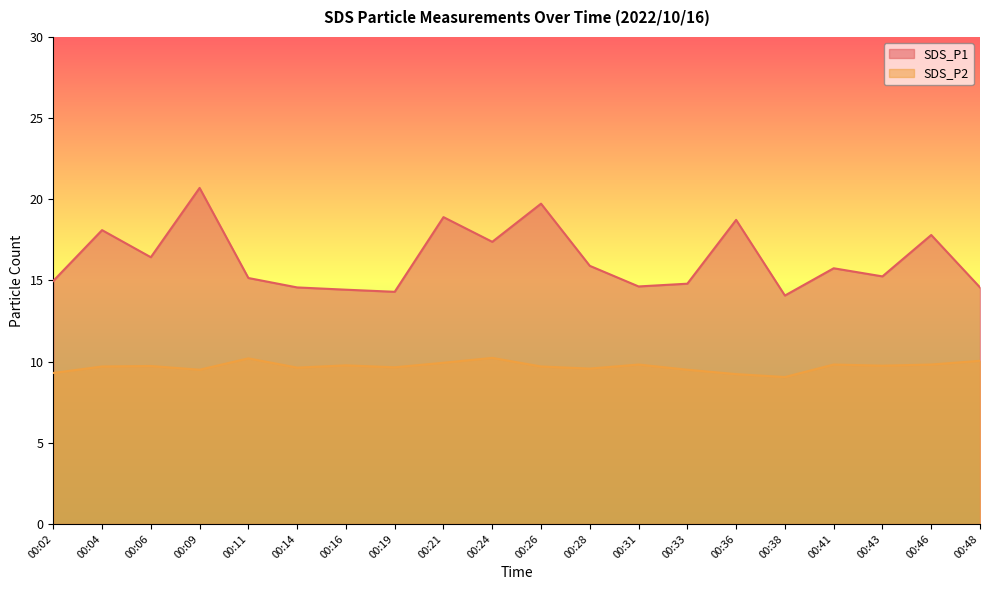

Reading left to right, what are all the values shown in this chart?

SDS_P1: 15.0	18.1	16.4	20.7	15.2	14.6	14.4	14.3	18.9	17.4	19.7	15.9	14.6	14.8	18.7	14.1	15.8	15.2	17.8	14.6
SDS_P2: 9.3	9.7	9.7	9.5	10.2	9.6	9.8	9.7	9.9	10.2	9.7	9.6	9.8	9.5	9.2	9.1	9.8	9.8	9.8	10.1